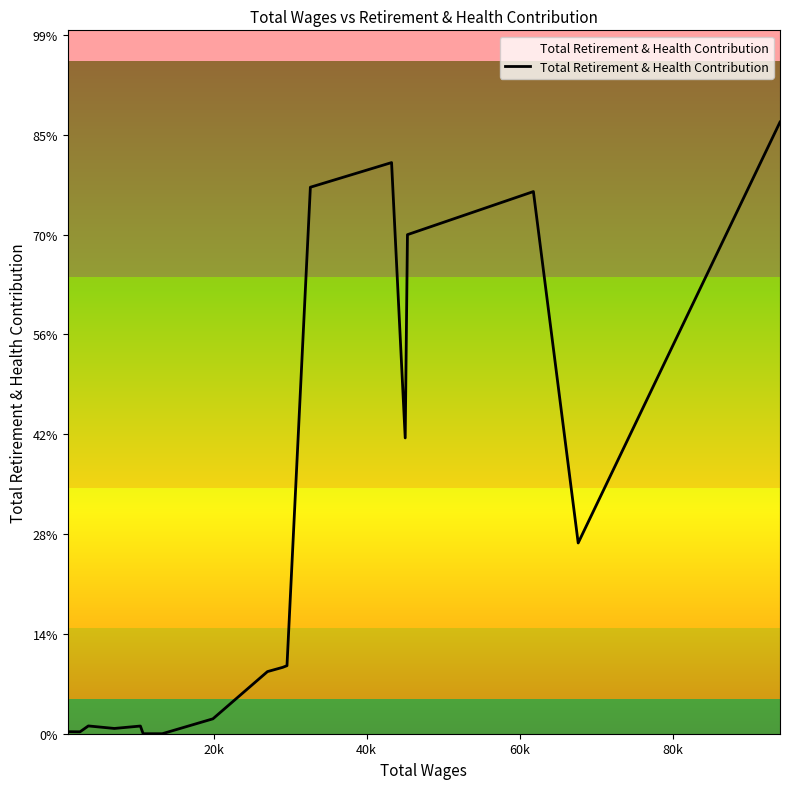

Is this an area chart (filled region under the line)?

Yes